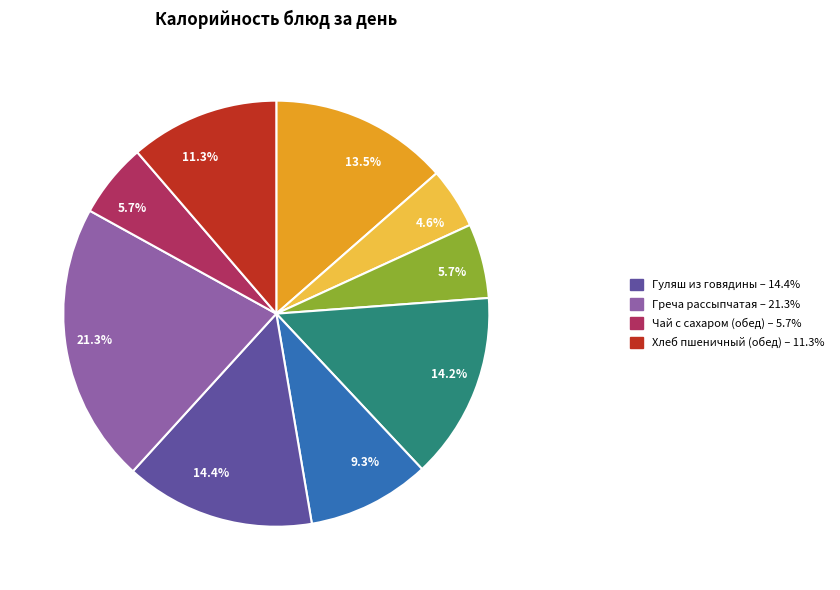

Is there any slice that represents more than half of the pie?

No